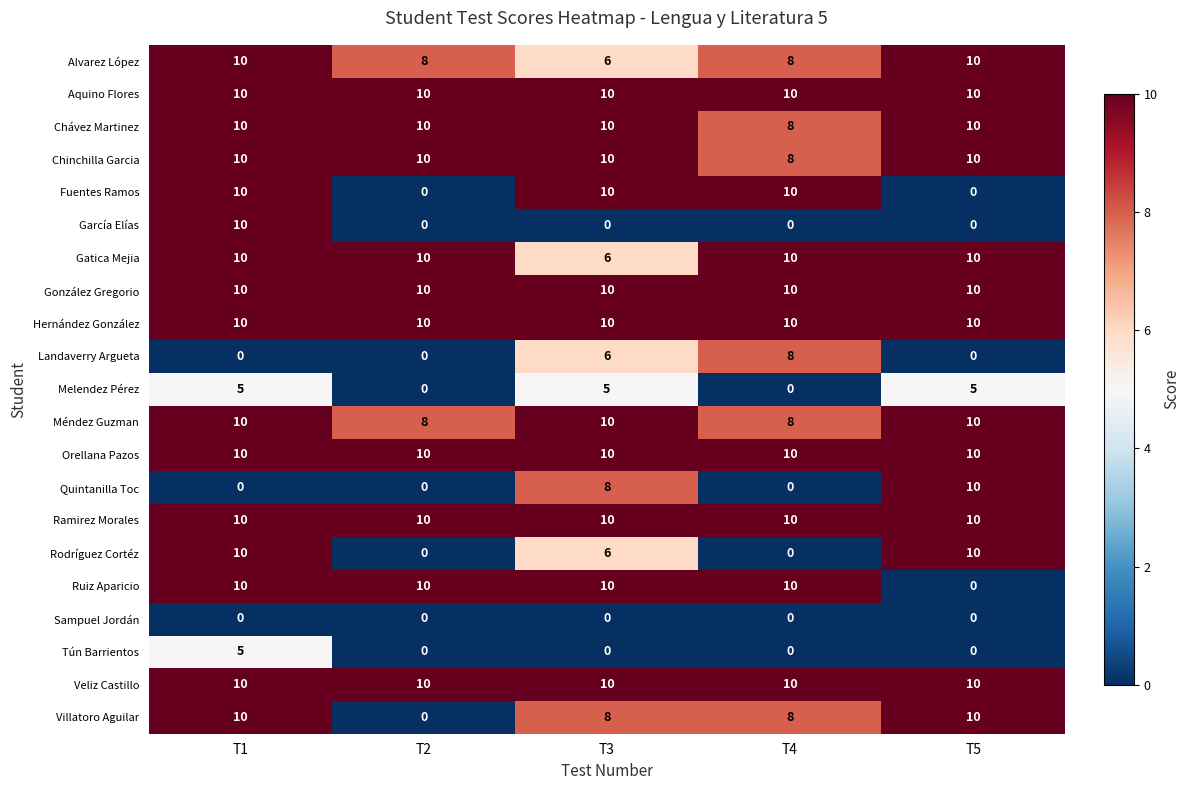

True or false: Villatoro Aguilar has a value of 8 at T3.

True